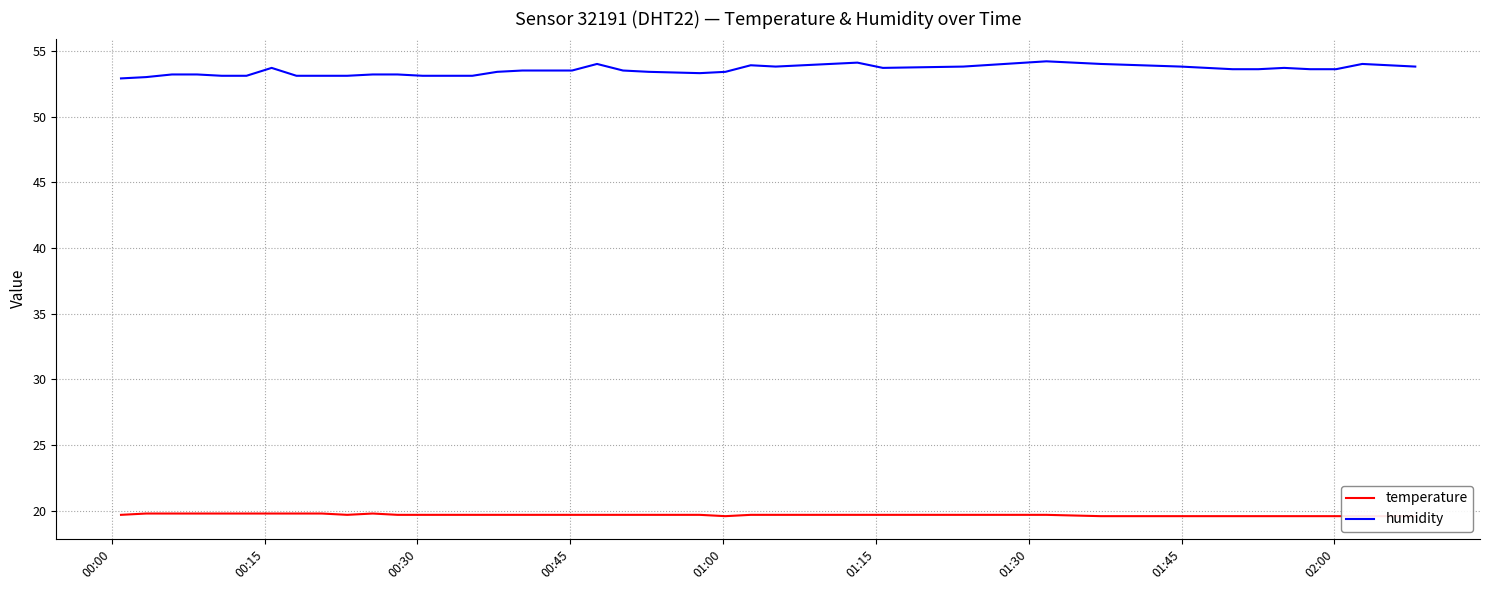

What is the difference between the highest and lowest values at 00:15?

33.2